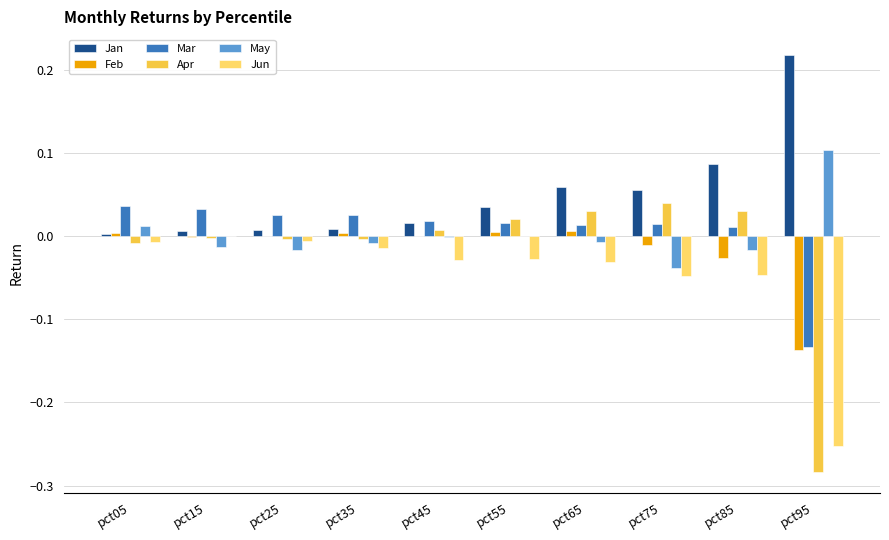

Count the number of data series in this chart.

6